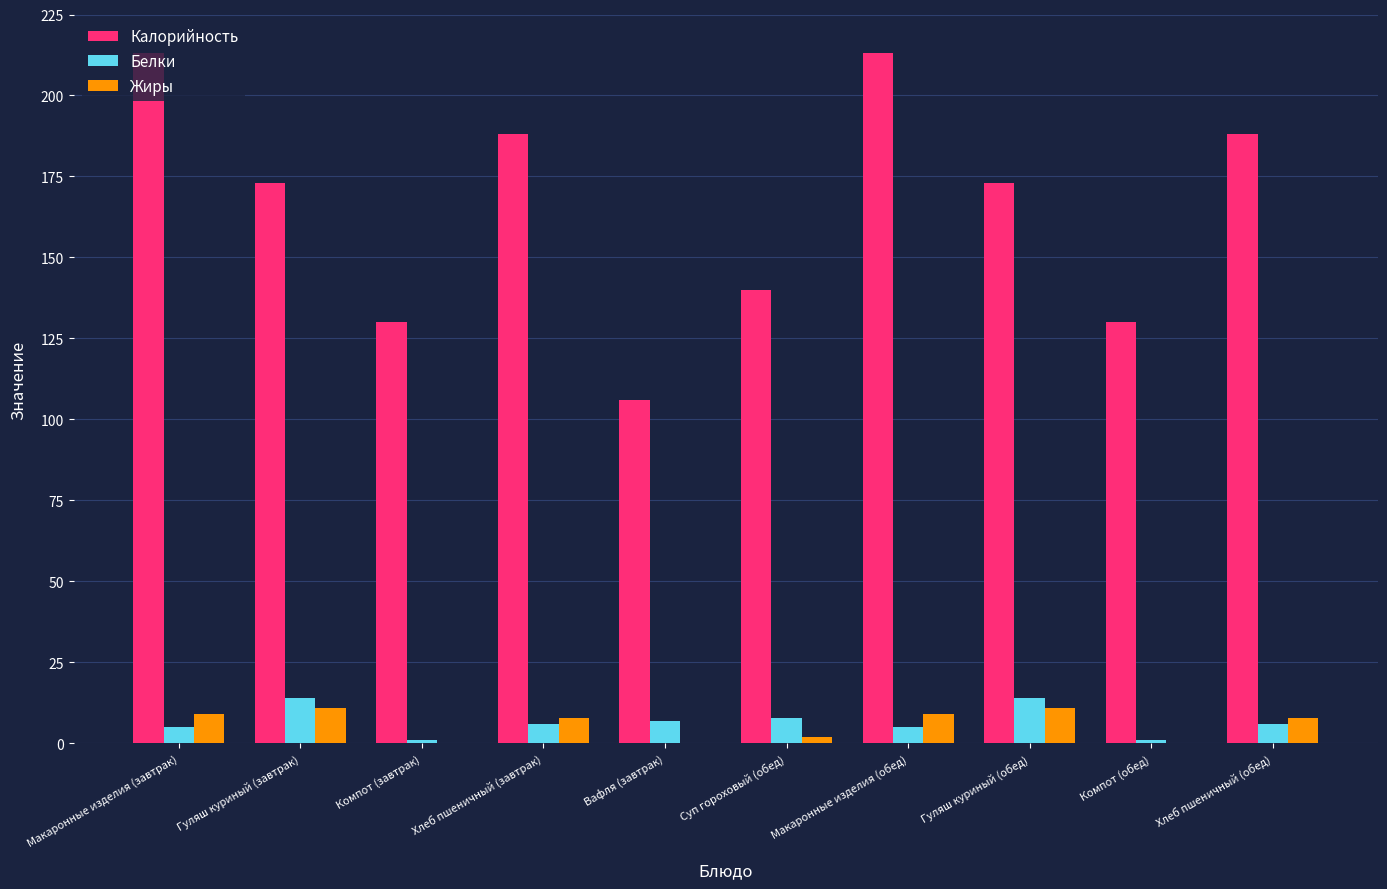

What is the total value across all series at Хлеб пшеничный (обед)?

202